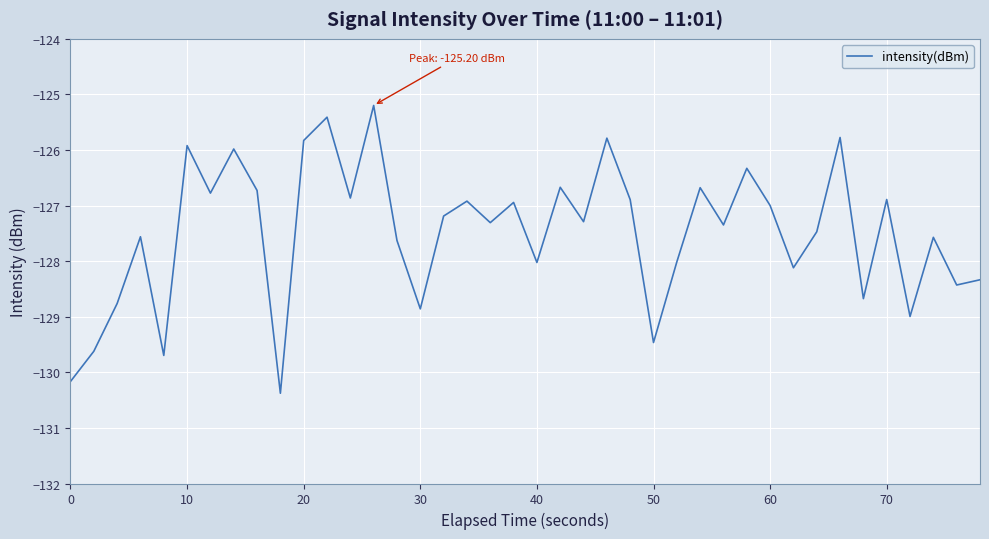

What is the minimum value shown in the chart?

-130.4